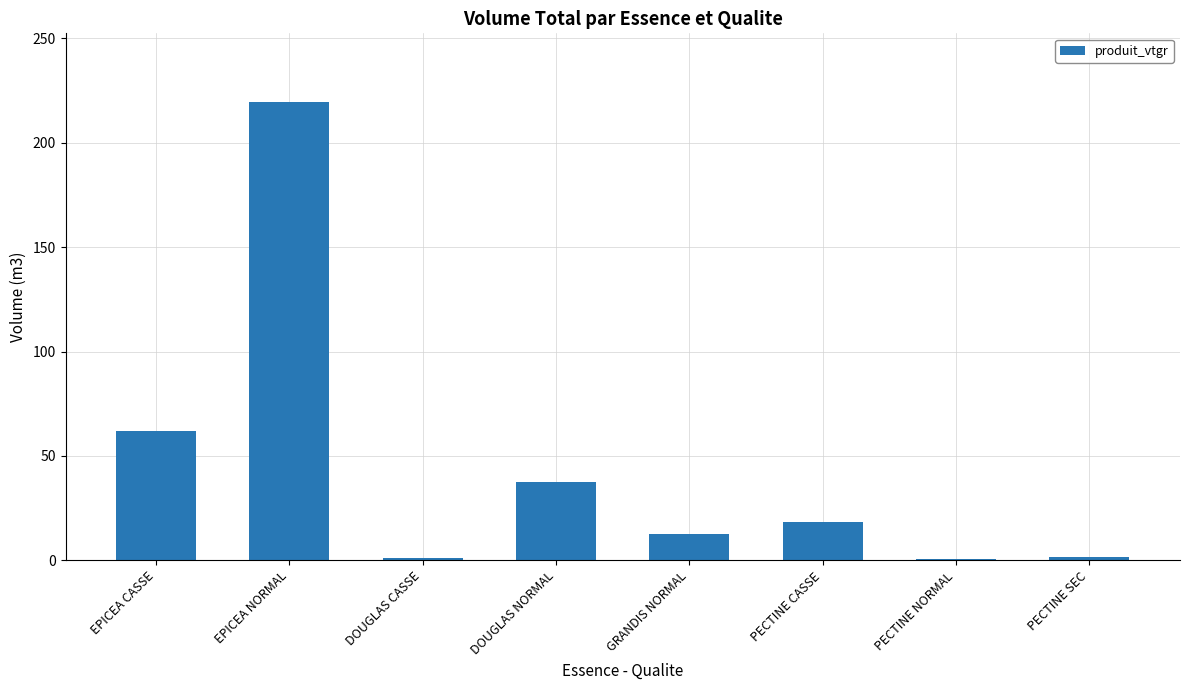

The chart shows a value of 61.8 at EPICEA CASSE. True or false?

True